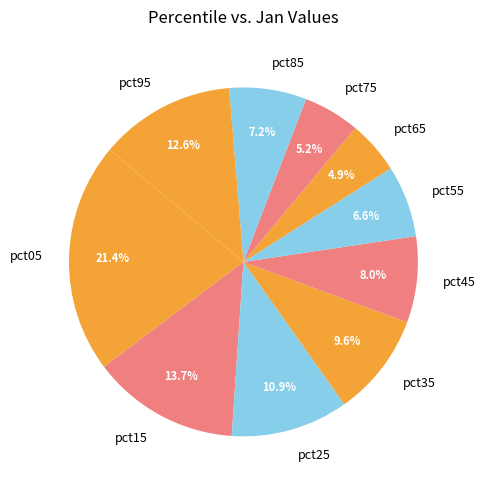

What percentage is the pct55 slice, to the nearest percent?

7%